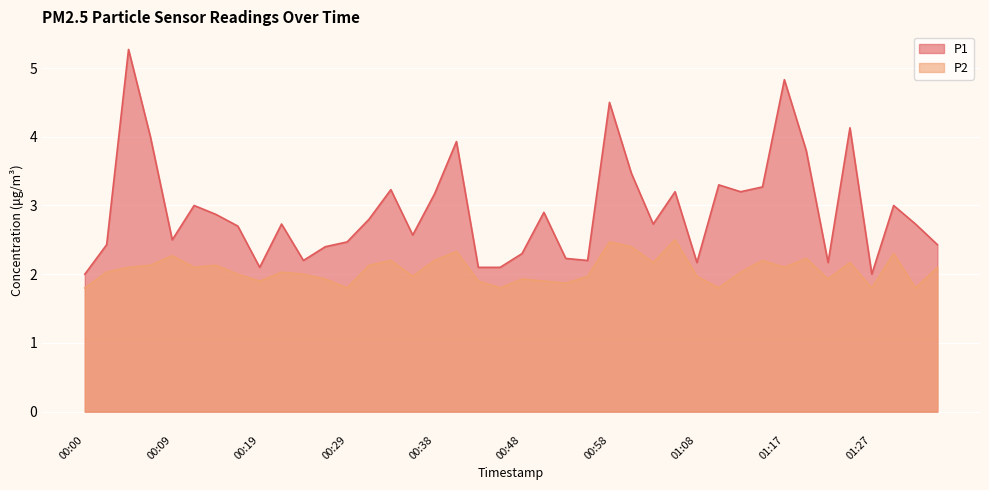

What are all the series names shown in the legend?

P1, P2